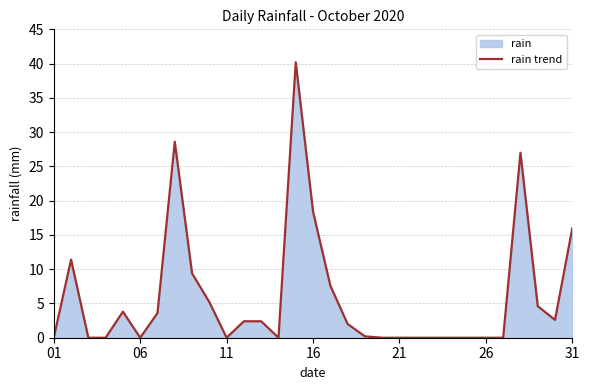

What is the maximum value shown in the chart?

40.2